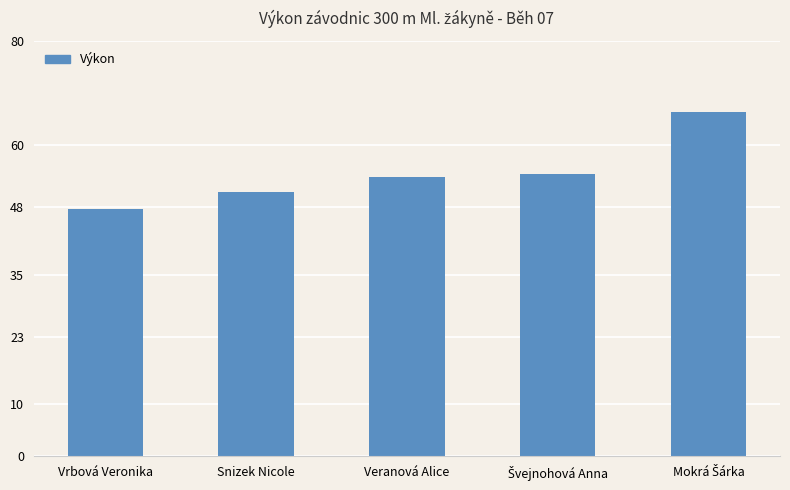

What is the change in value from Vrbová Veronika to Snizek Nicole?

+3.3